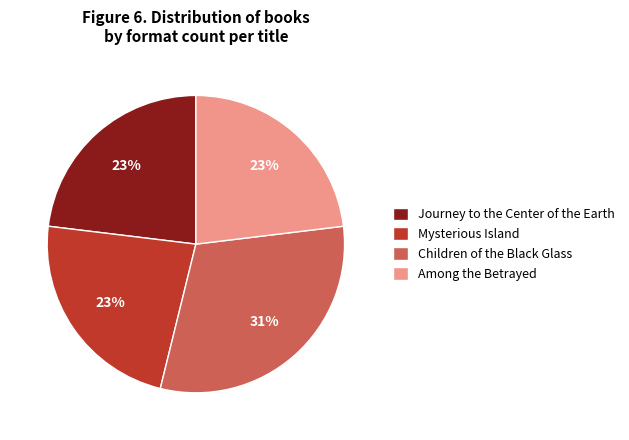

To the nearest percent, what is the average slice percentage?

25%